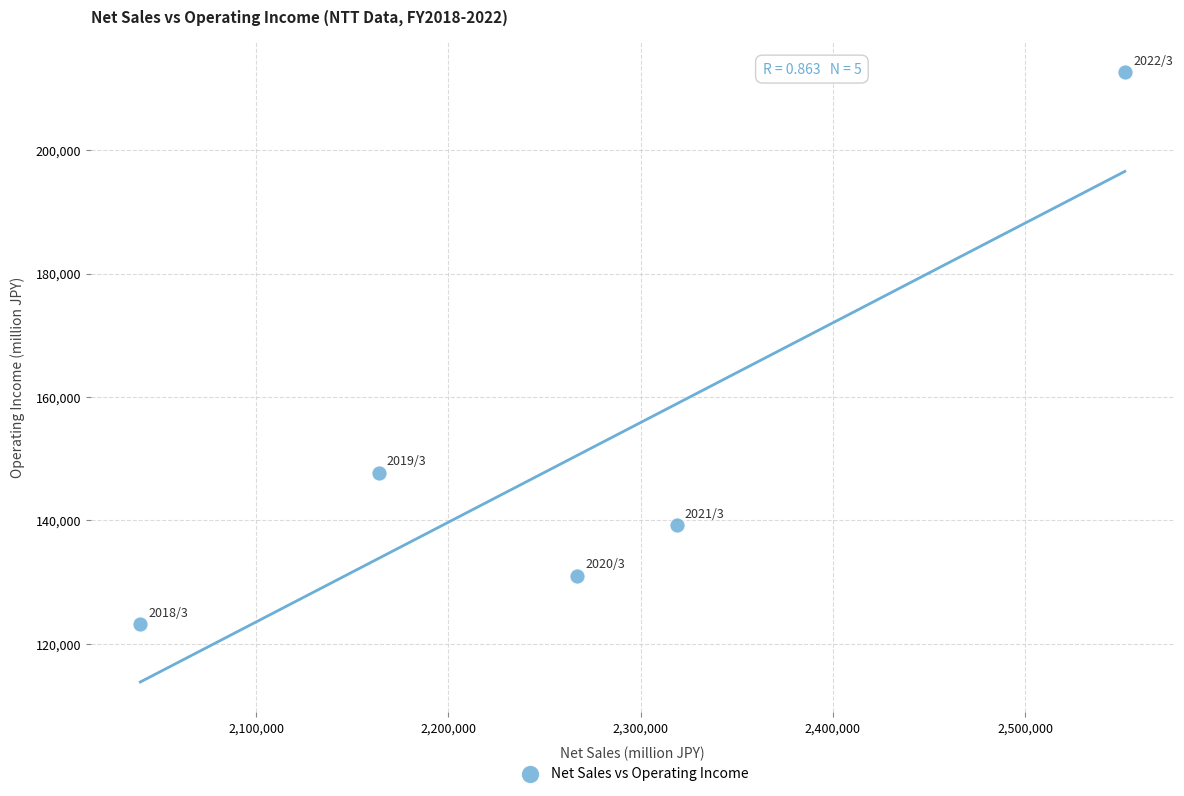

What Y value in the scatter plot is closest to 167855?

147716